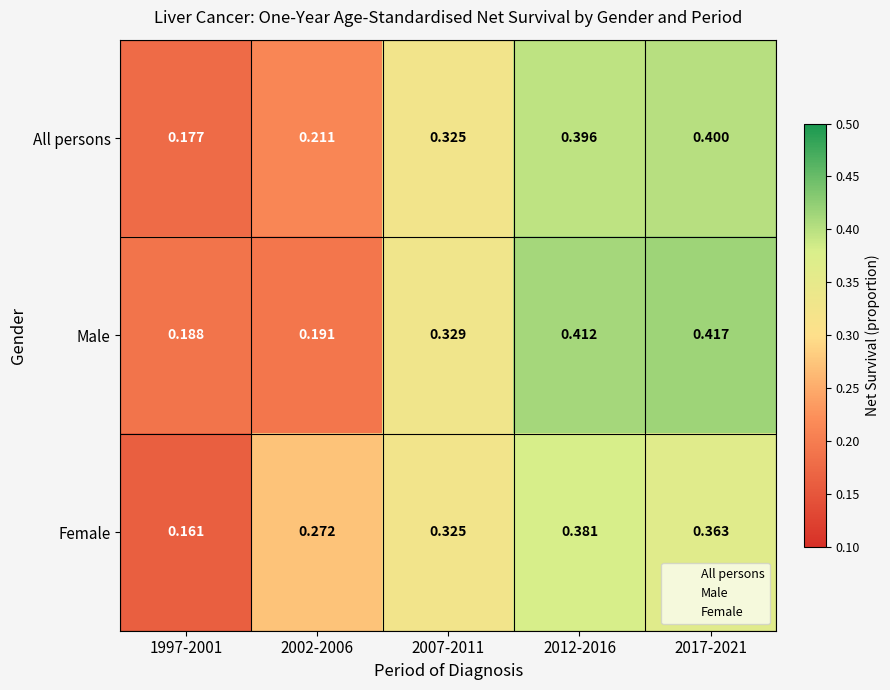

What is the greatest value displayed?

0.4